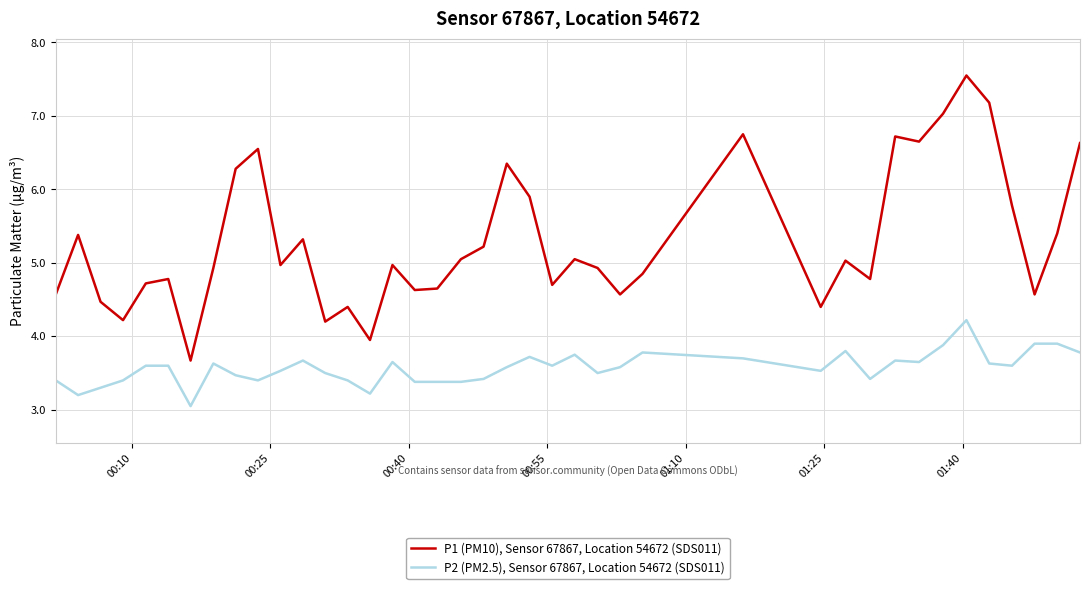

Which series has the largest total across all categories?

P1 (PM10), Sensor 67867, Location 54672 (SDS011)